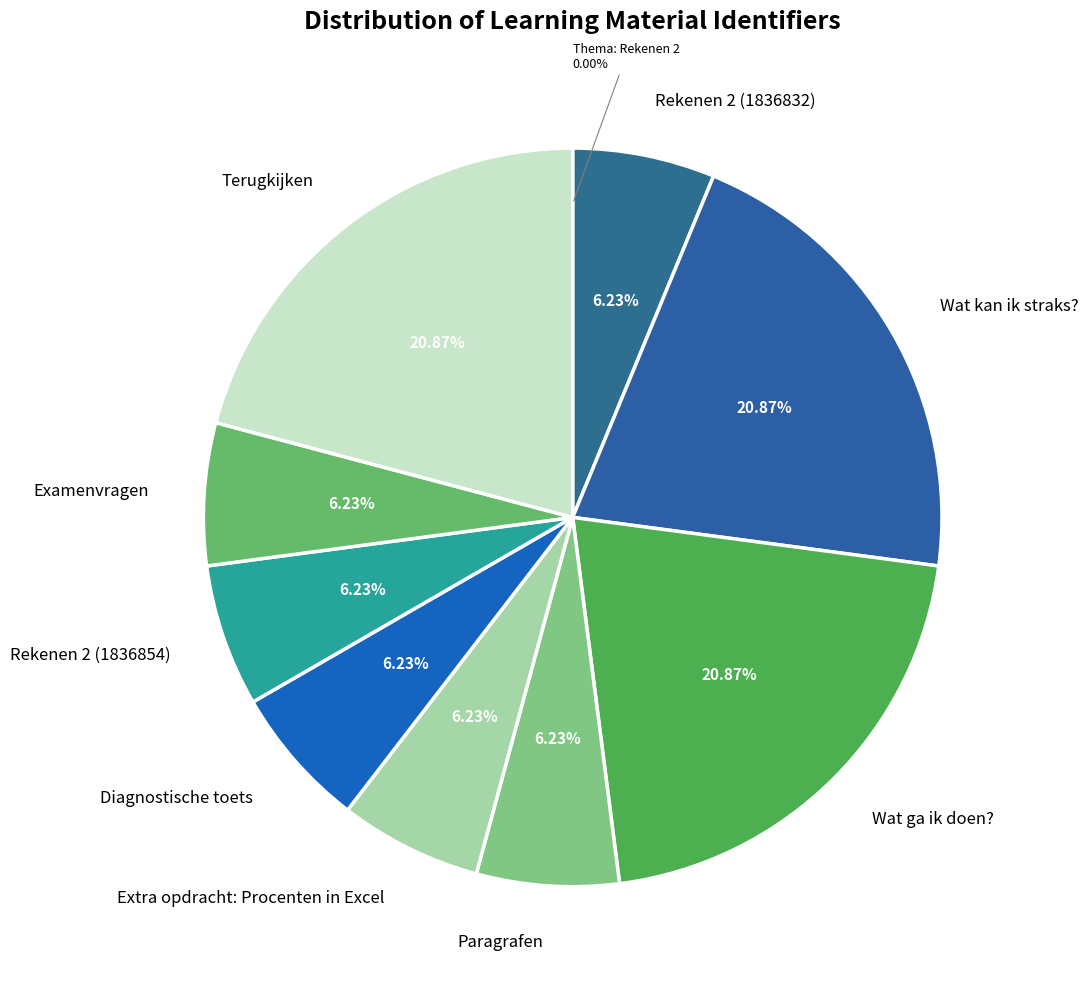

The Wat kan ik straks? slice represents 12% of the pie. True or false?

False